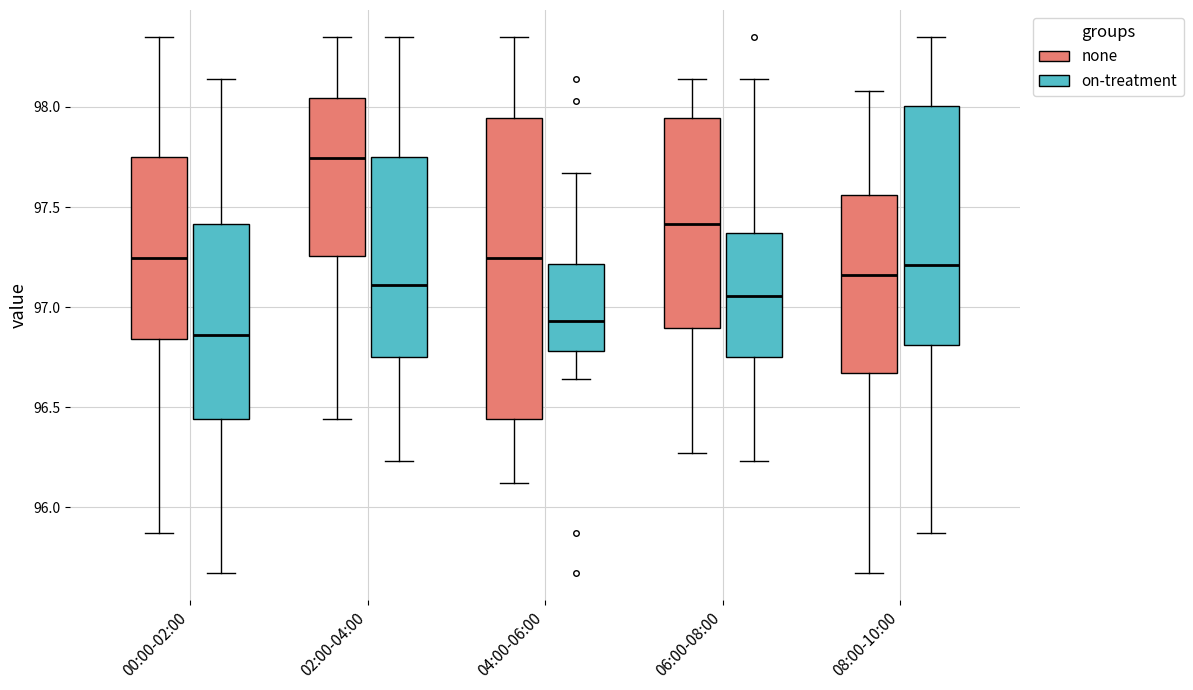

Comparing the boxes themselves (not the whiskers), which one is the tallest?

04:00-06:00 (none)